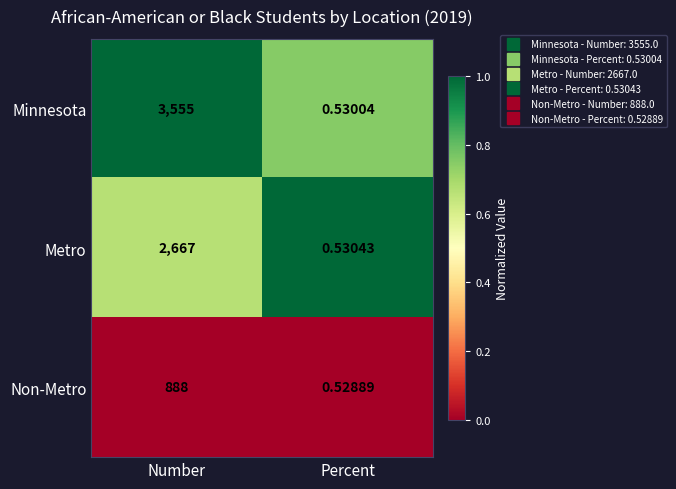

List the series in order of their peak value, highest first.

Minnesota, Metro, Non-Metro